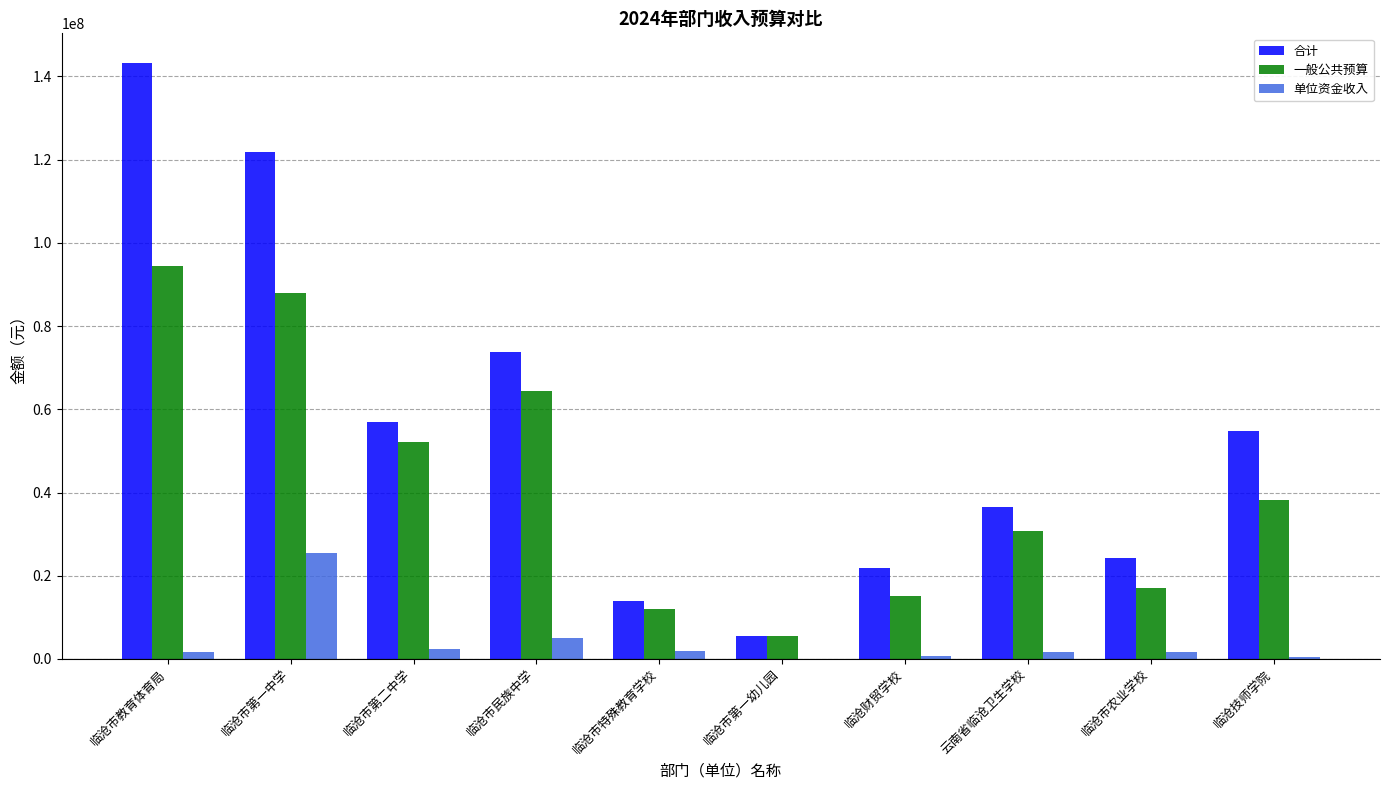

Are the bars horizontal?

No